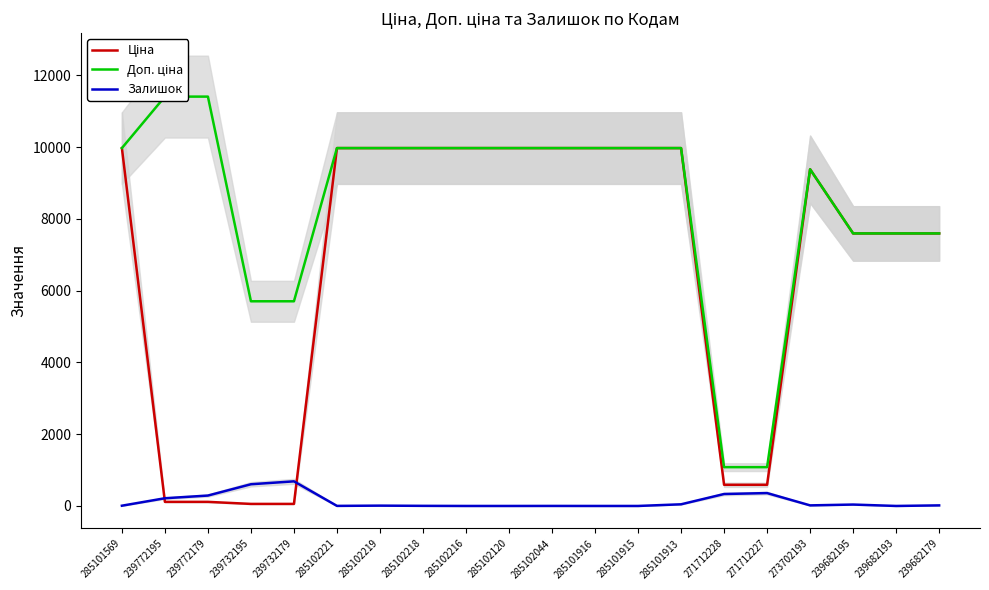

What is the value of the Доп. ціна point at the 10th from the left?

9975.0